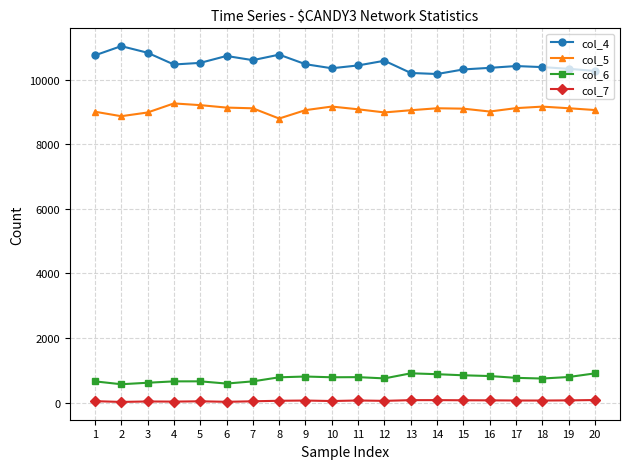

True or false: col_6 and col_4 cross at least once.

False